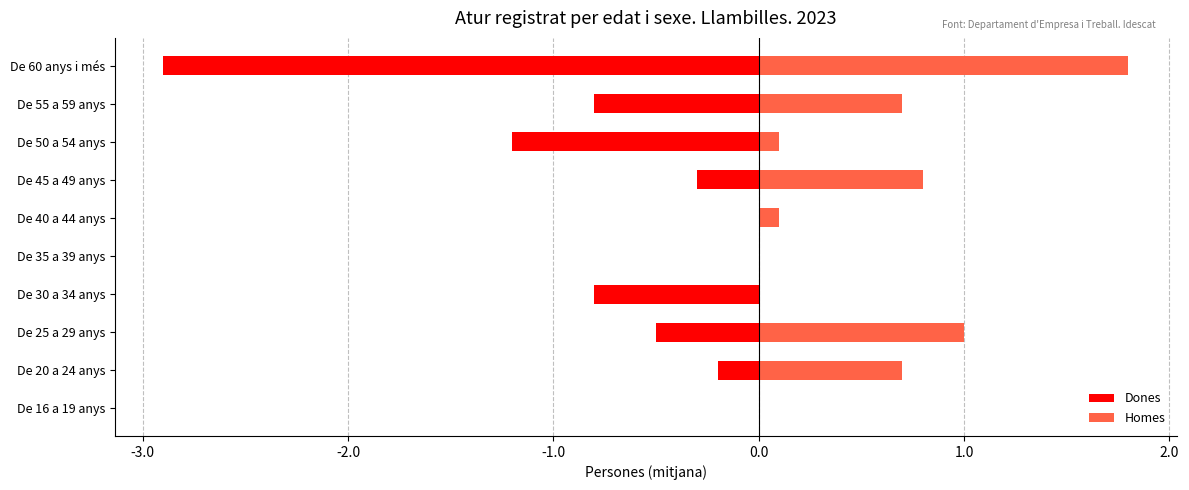

List the series in order of their peak value, highest first.

Homes, Dones